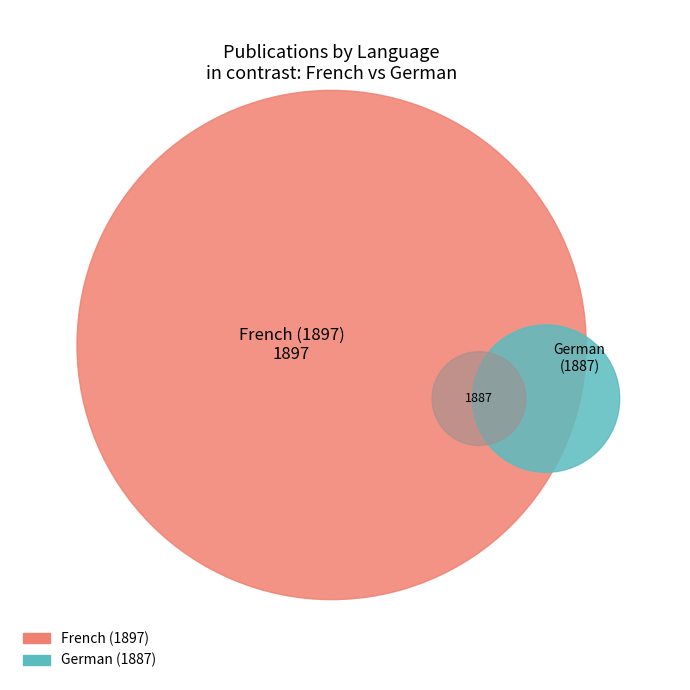

To the nearest percent, what is the combined percentage of French (1897) and German (1887)?

100%